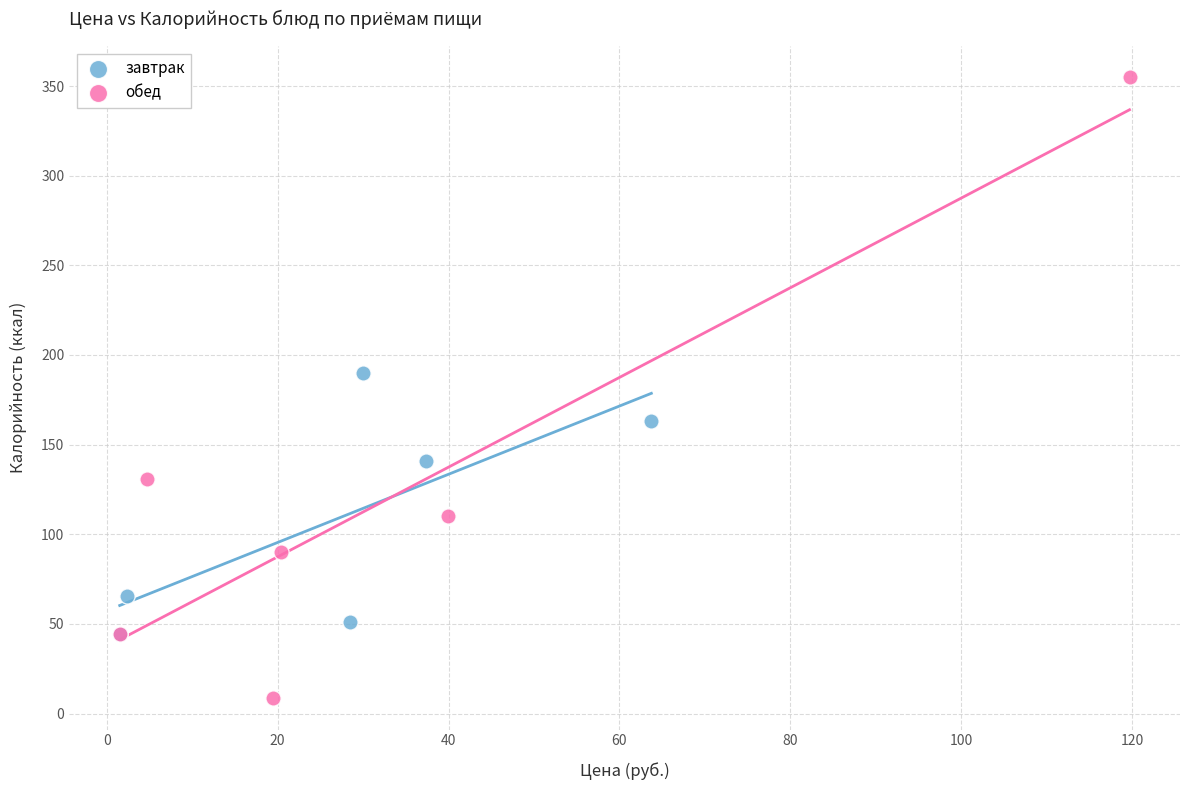

Which series contains the highest Y value?

обед